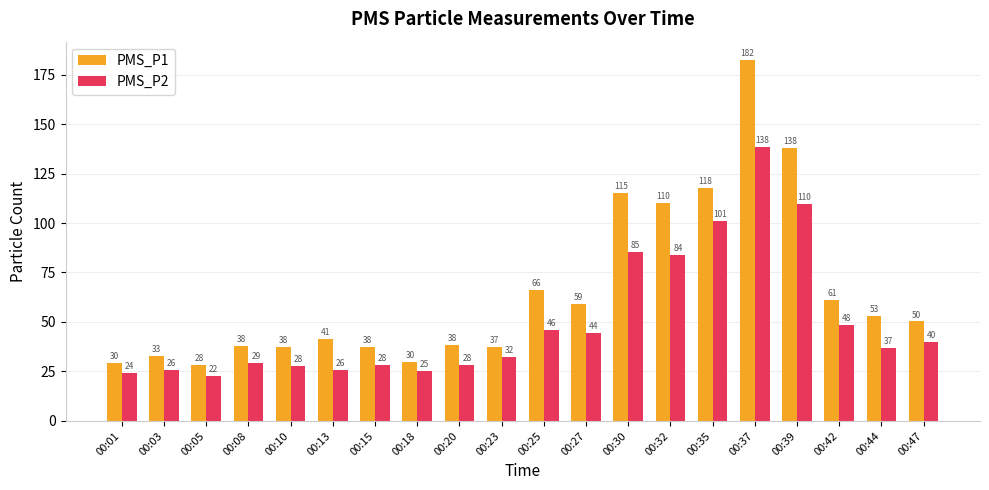

What is the highest value of the PMS_P2 series?

138.5